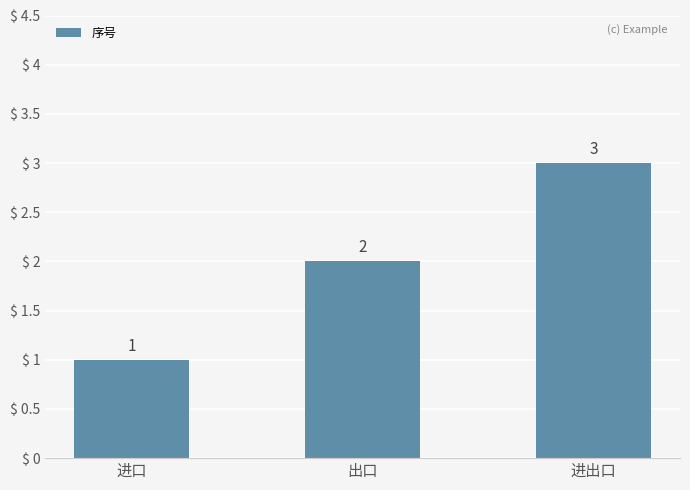

Reading left to right, list all the values displayed in this chart.

1	2	3